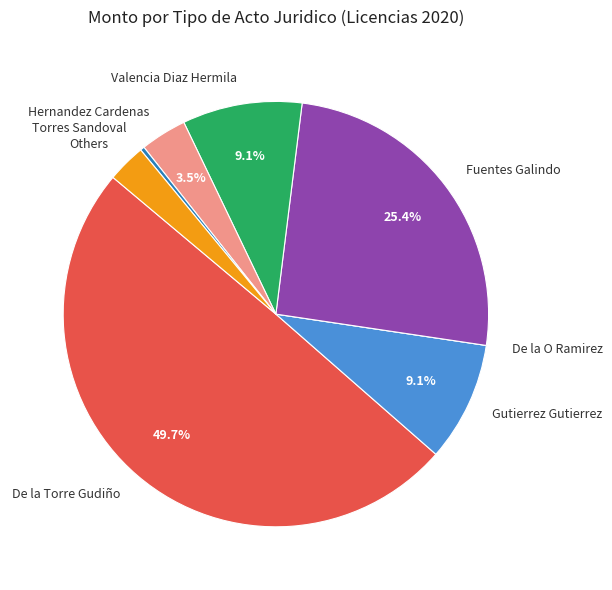

Between Torres Sandoval and Valencia Diaz Hermila, which is larger?

Valencia Diaz Hermila